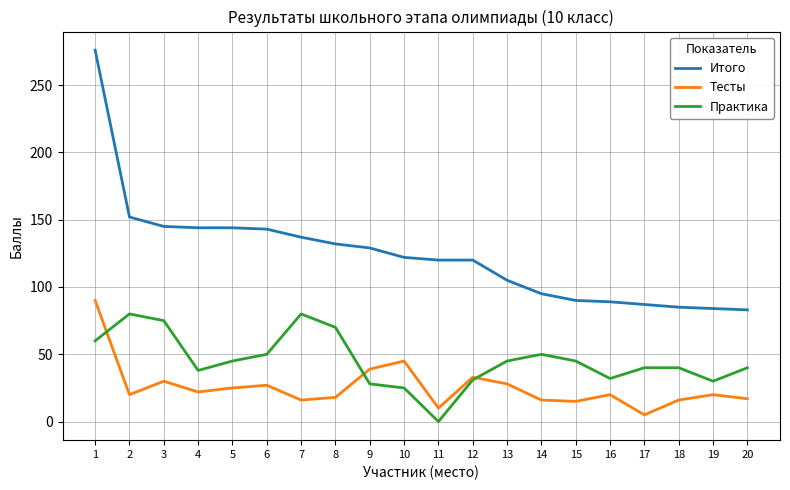

Between which two adjacent categories do Практика and Тесты first intersect?

1 and 2